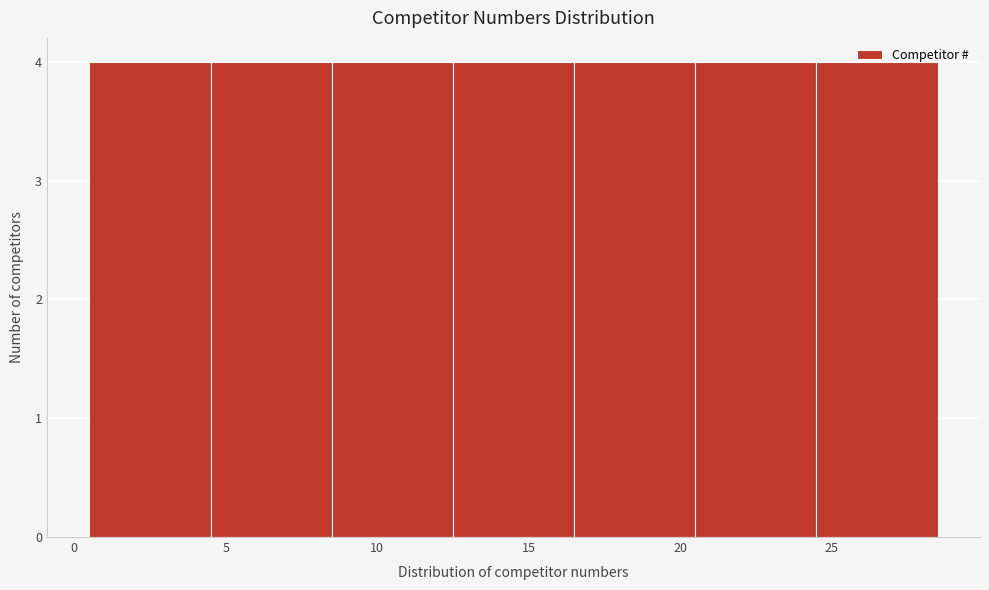

How tall is the bar that spans 16.5 to 20.5 on the x-axis? The values are not printed on the chart, so give them approximately, as read against the axis.

4